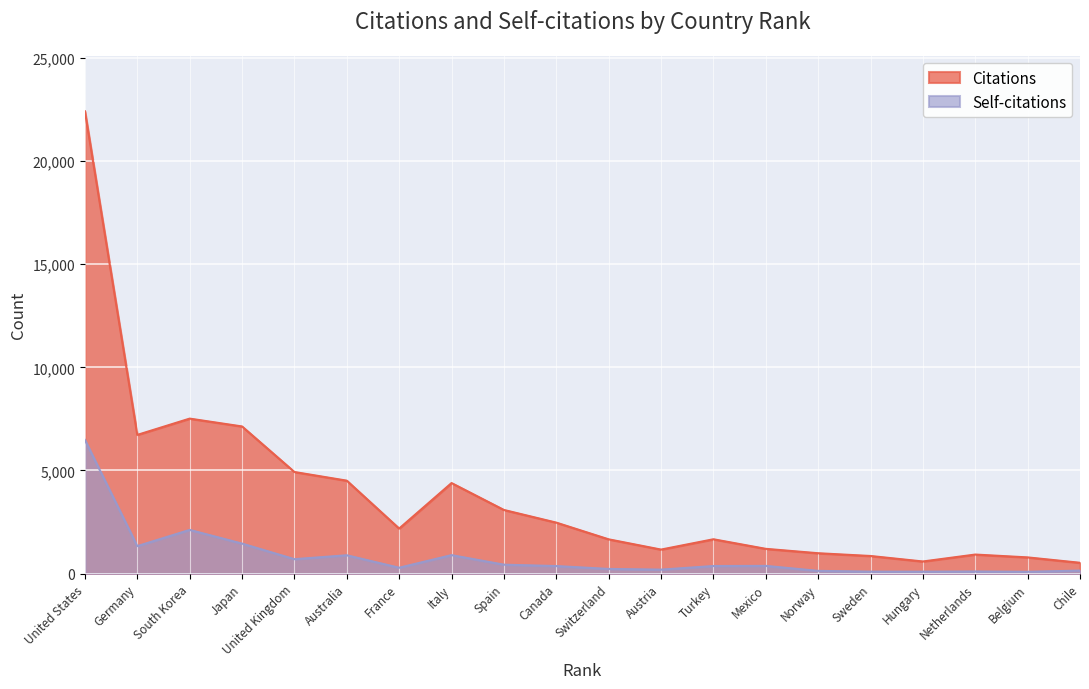

At which category is the sum across all series the highest?

United States